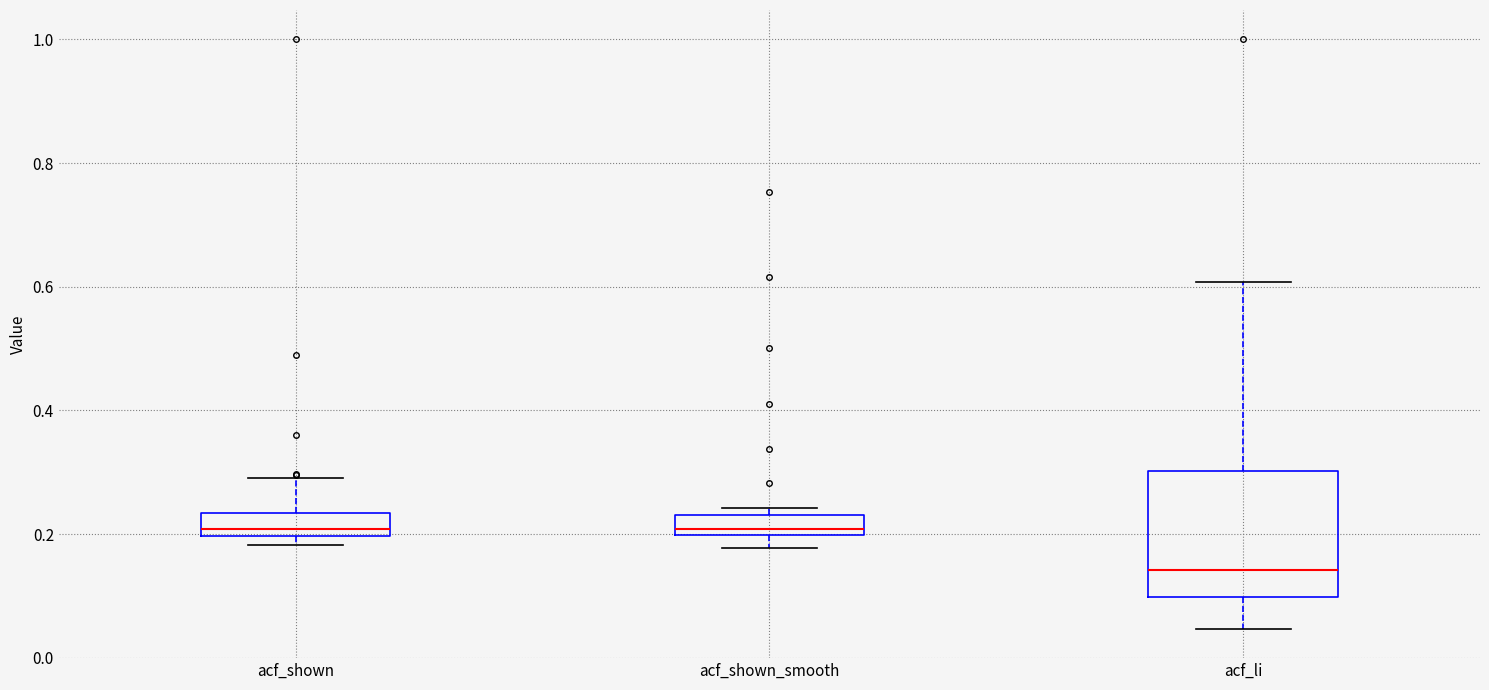

Which box is the tallest, from its lower edge to its upper edge?

acf_li